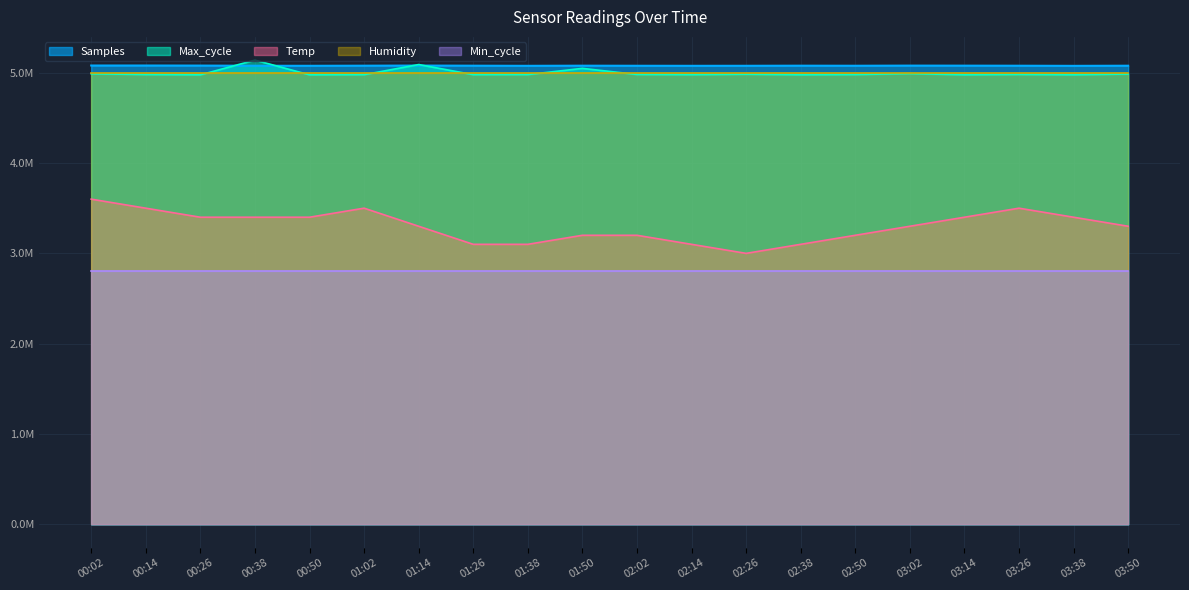

At which category does Samples reach its first local valley?

00:50